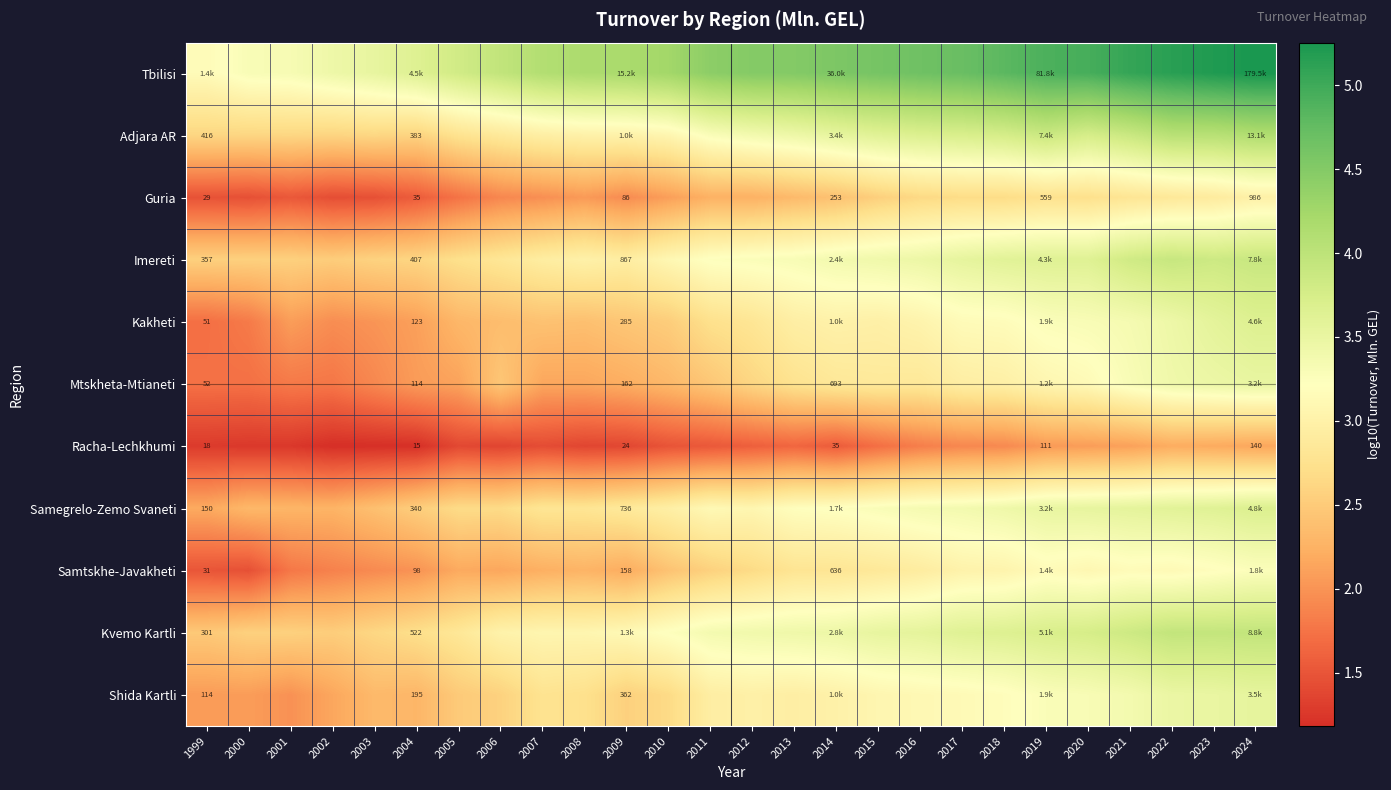

Which series changed the most between 2002 and 2013?

Tbilisi